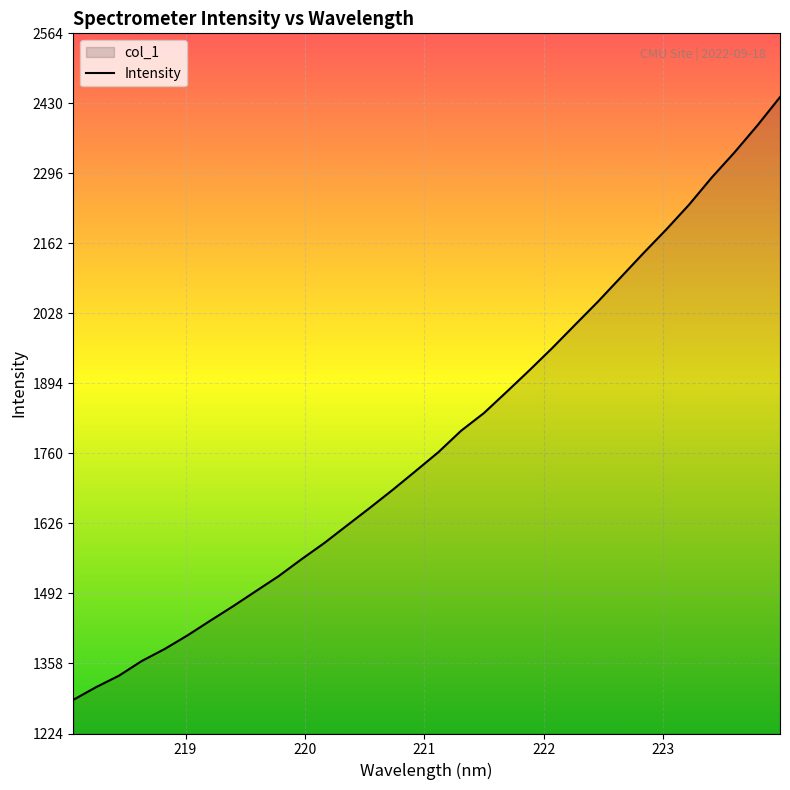

Reading left to right, extract all data points from this chart.

1288.6	1313.0	1334.9	1363.0	1385.9	1412.0	1440.1	1467.8	1496.7	1525.5	1557.8	1588.8	1622.6	1656.2	1690.7	1726.5	1762.6	1803.8	1837.6	1878.3	1919.7	1962.2	2006.6	2050.7	2097.2	2143.7	2188.9	2236.3	2288.5	2336.7	2388.0	2442.6